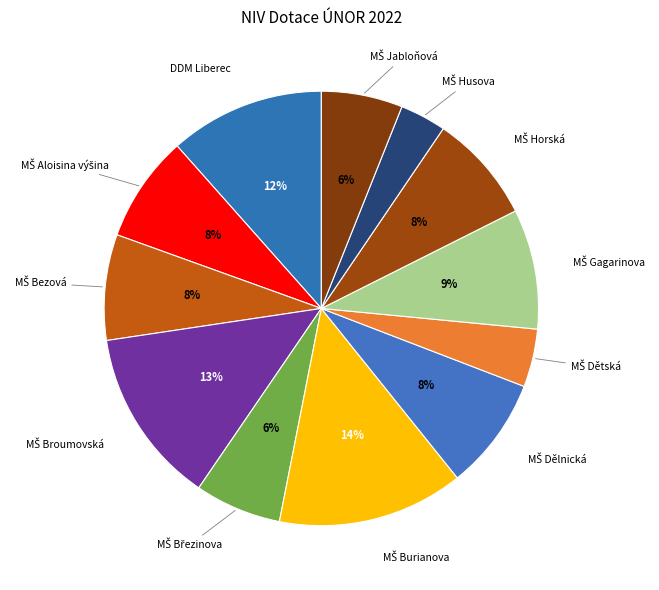

Is there any slice that represents more than half of the pie?

No